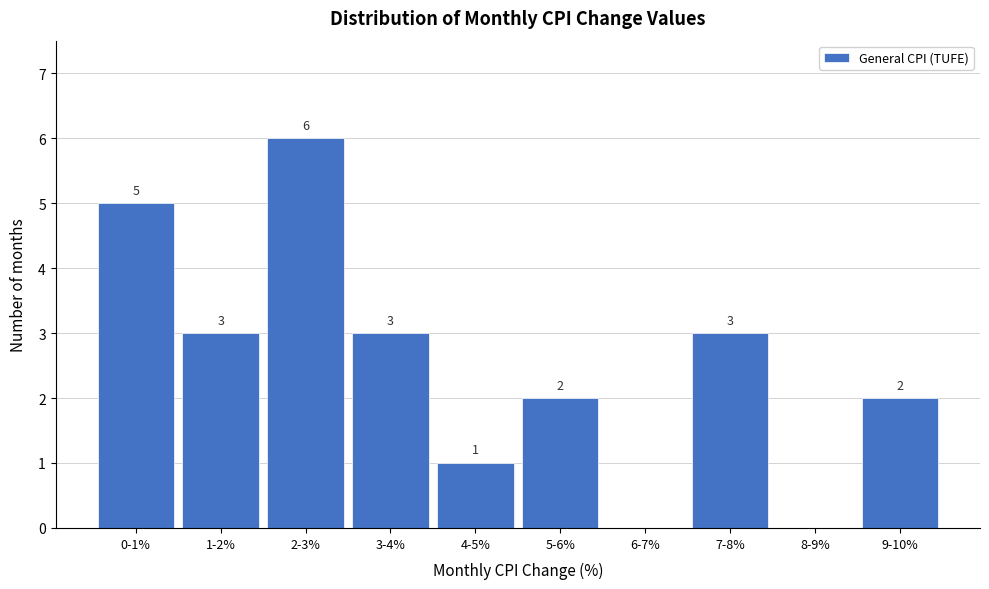

Reading left to right, extract all data points from this chart.

0-1%=5	1-2%=3	2-3%=6	3-4%=3	4-5%=1	5-6%=2	6-7%=0	7-8%=3	8-9%=0	9-10%=2